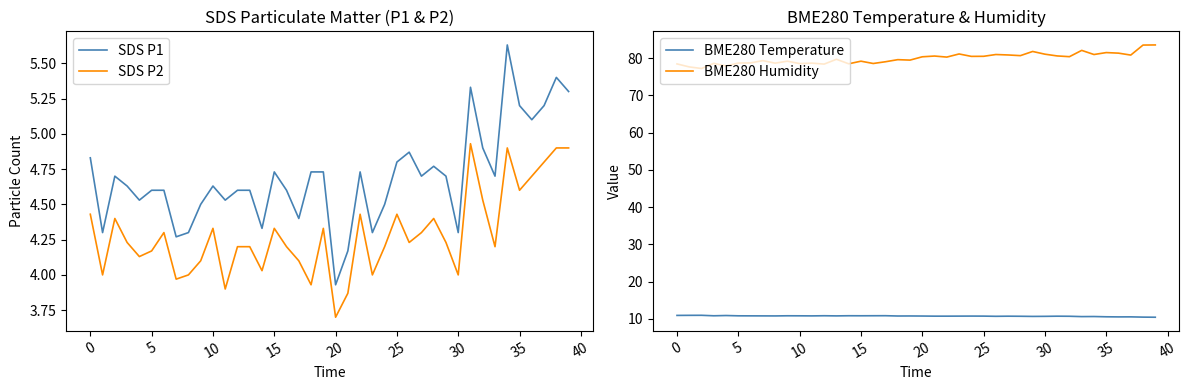

Count the number of categories in the chart.

40